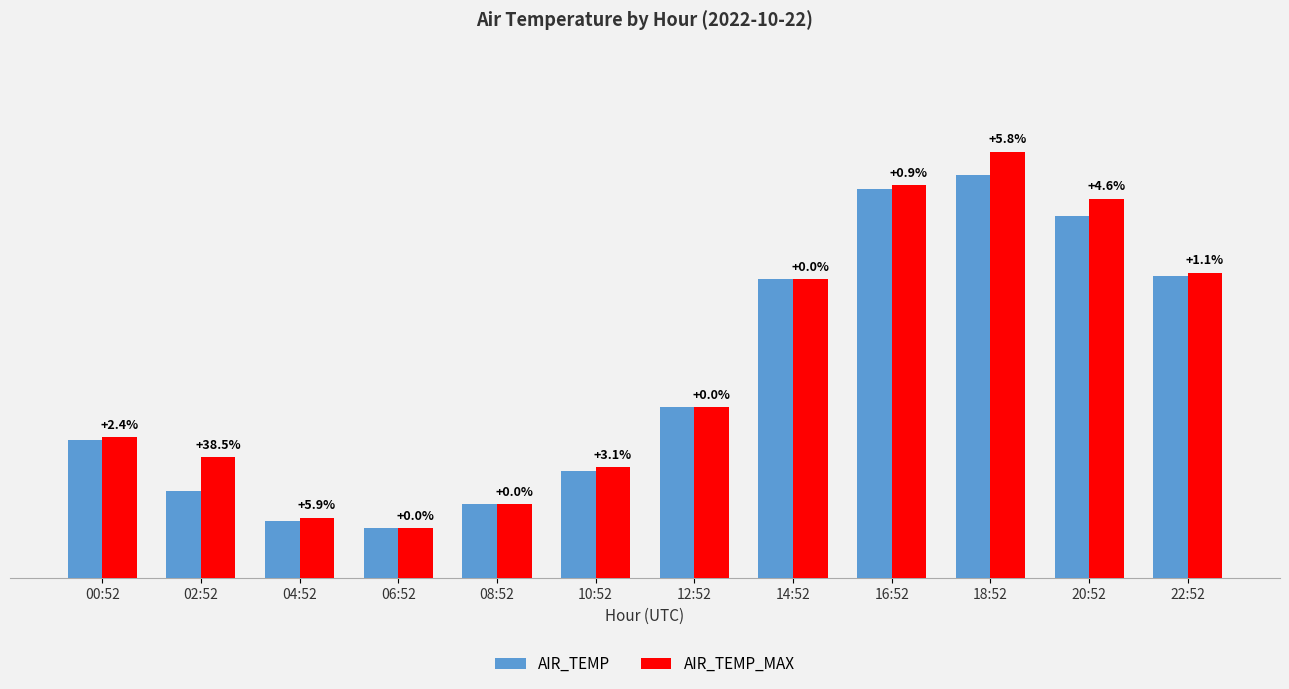

What are all the series names shown in the legend?

AIR_TEMP, AIR_TEMP_MAX